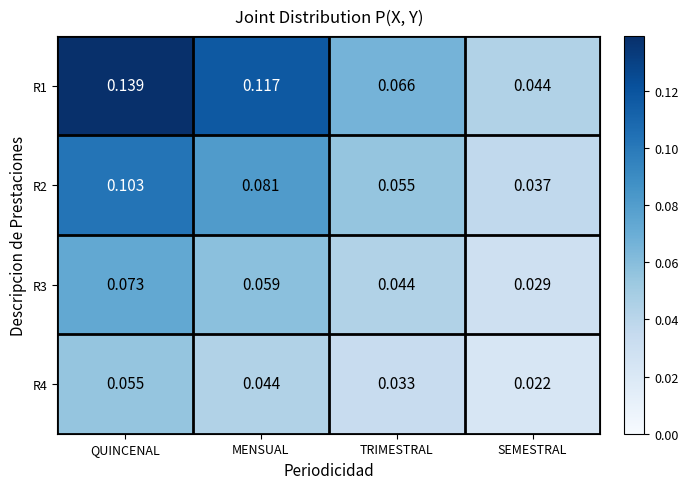

At which label is R4 closest to 0?

SEMESTRAL